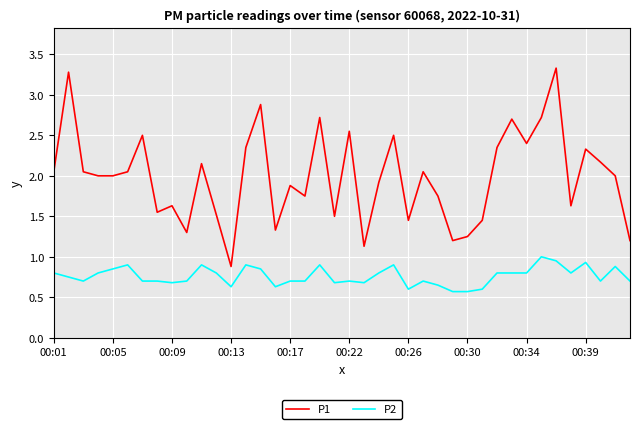

True or false: P2 and P1 intersect in this chart.

False